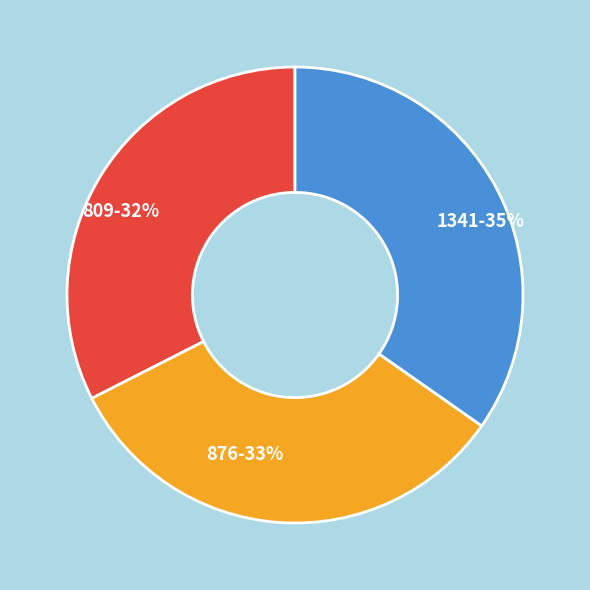

How many slices are in this pie chart?

3